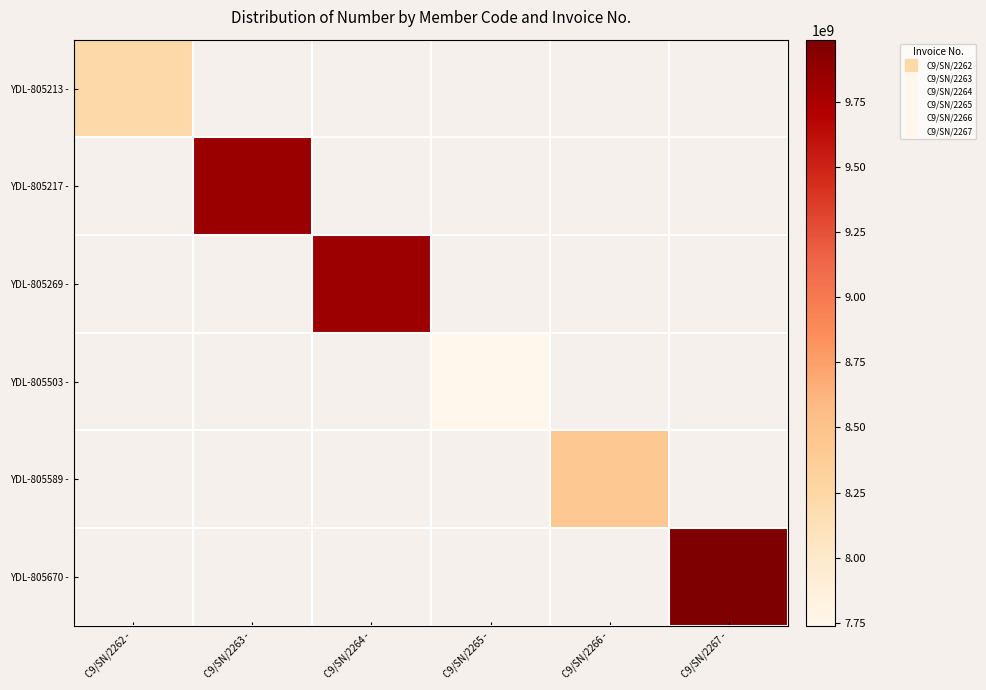

At C9/SN/2267 -, list the series in order from smallest to largest.

YDL-805213 -, YDL-805217 -, YDL-805269 -, YDL-805503 -, YDL-805589 -, YDL-805670 -